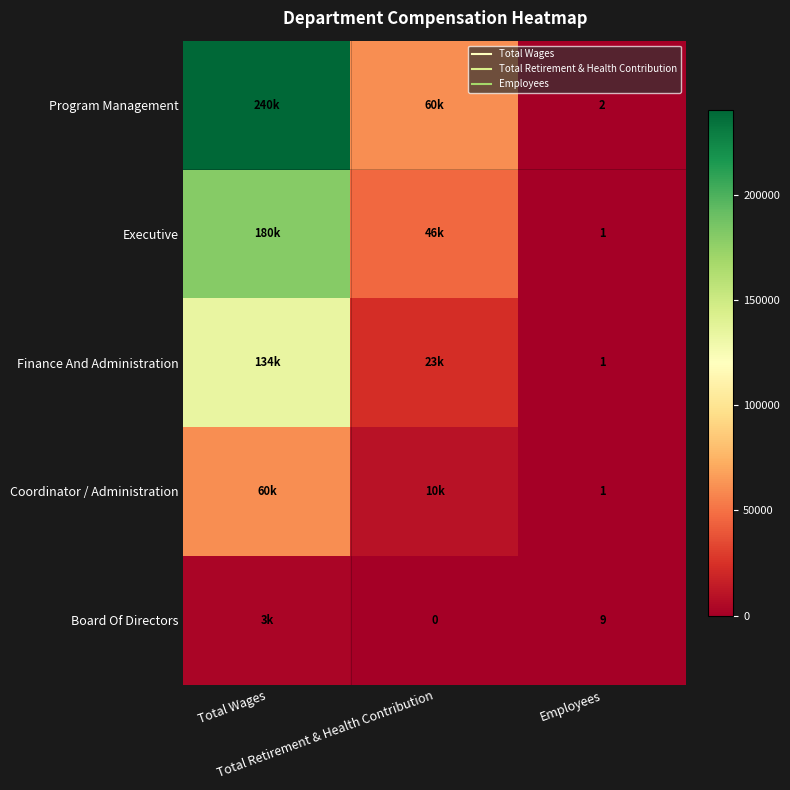

Rank the categories by Finance And Administration value from lowest to highest.

Employees, Total Retirement & Health Contribution, Total Wages